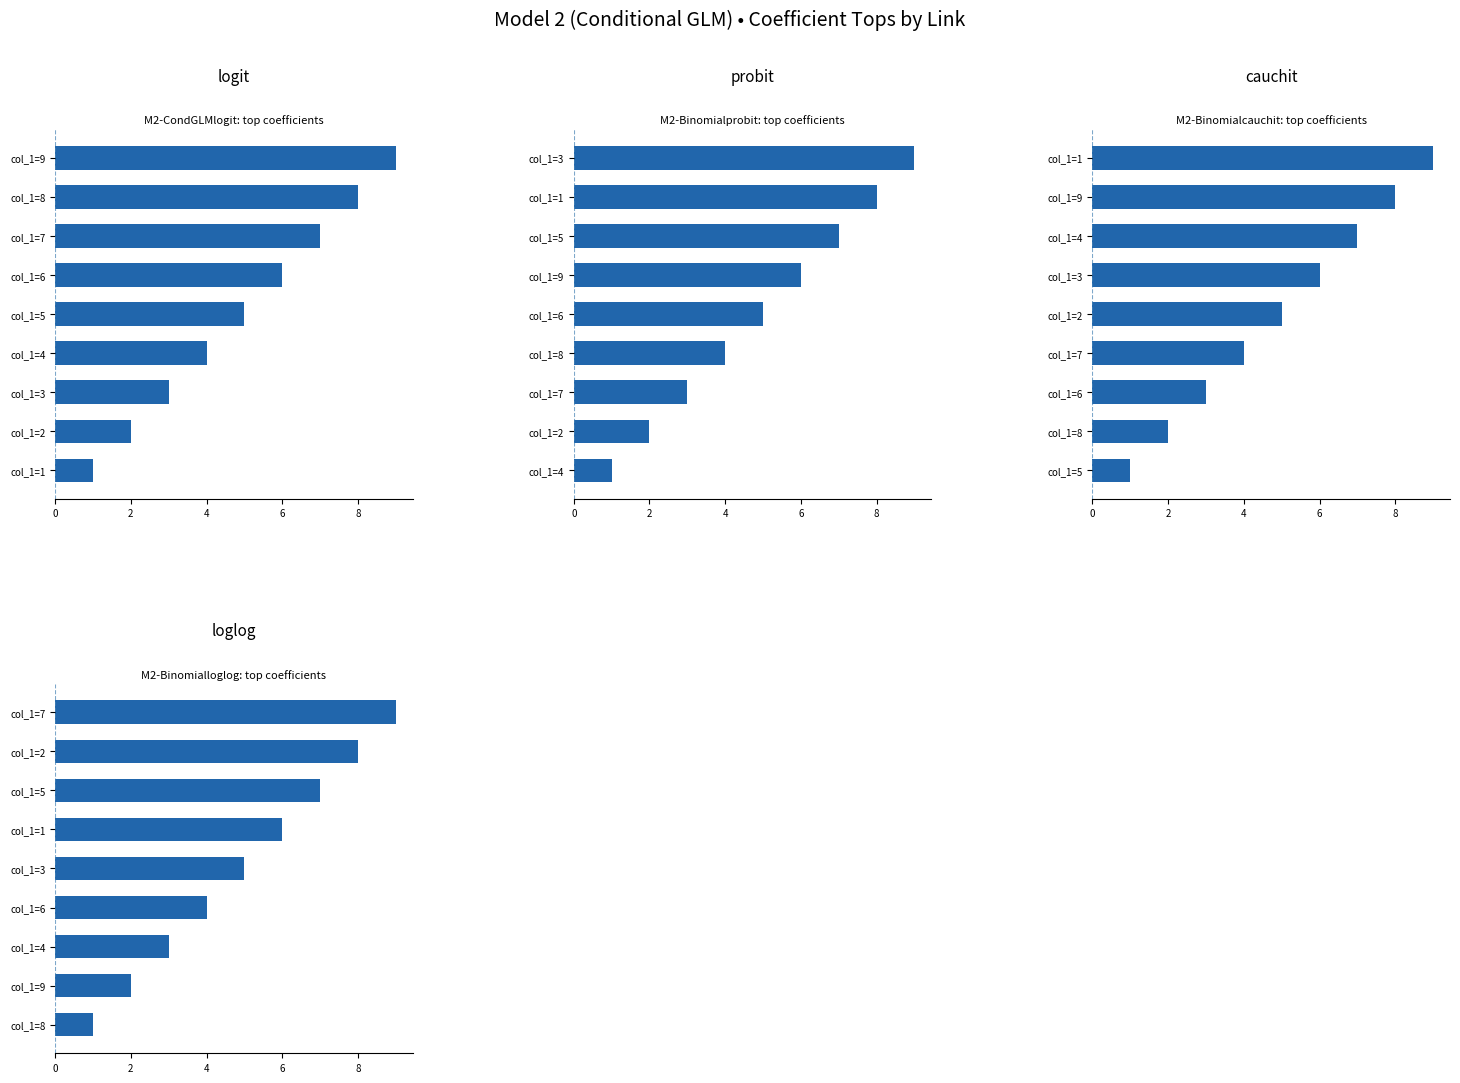

How many data points does each series have?

9